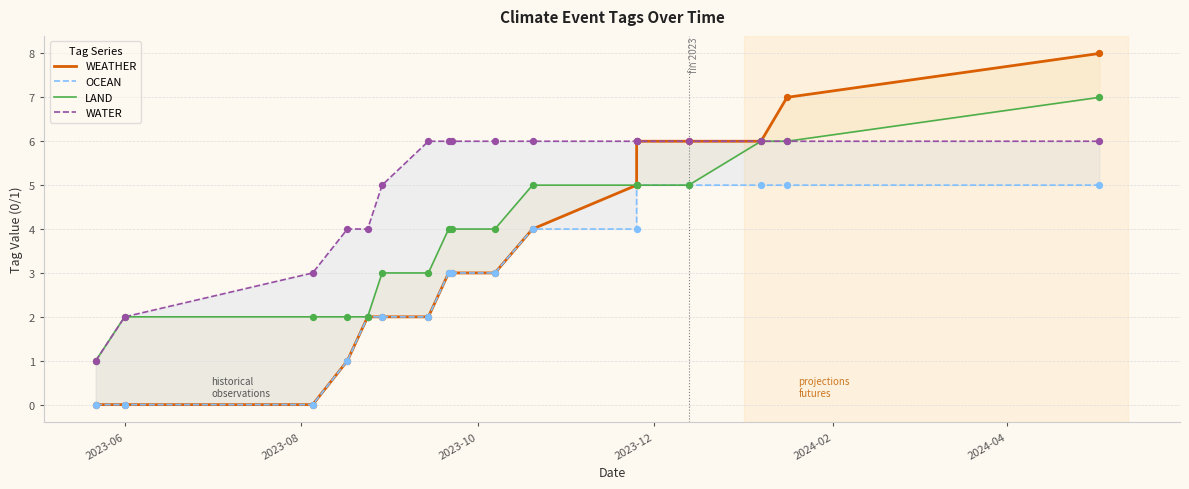

Which series reaches the minimum Y coordinate?

WEATHER